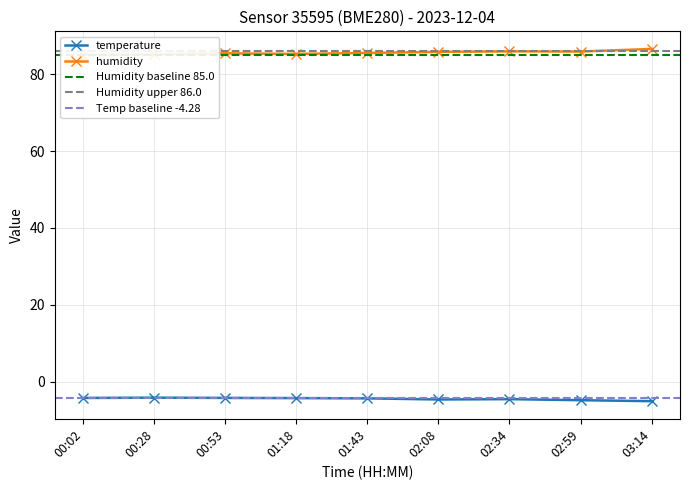

Does the chart have visible grid lines?

Yes